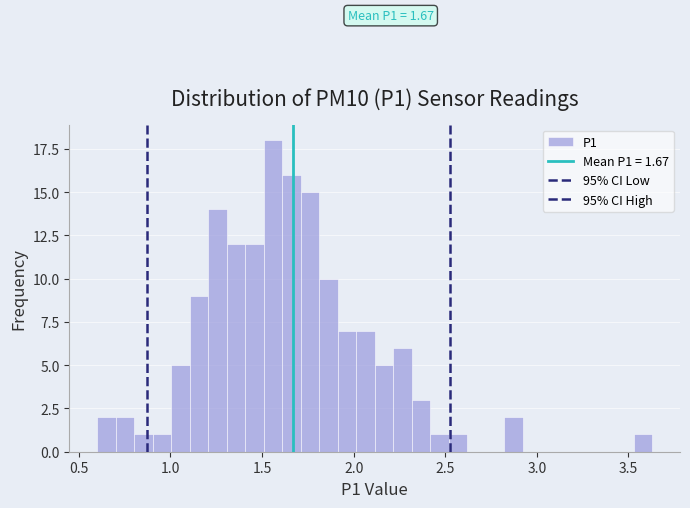

Read against the x-axis, roughly where is the centre of the tallest bar?

1.55